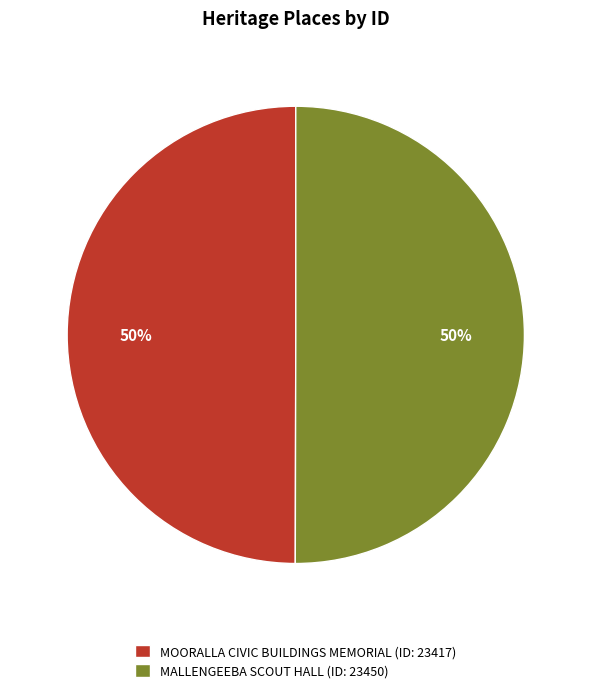

How many slices are in this pie chart?

2